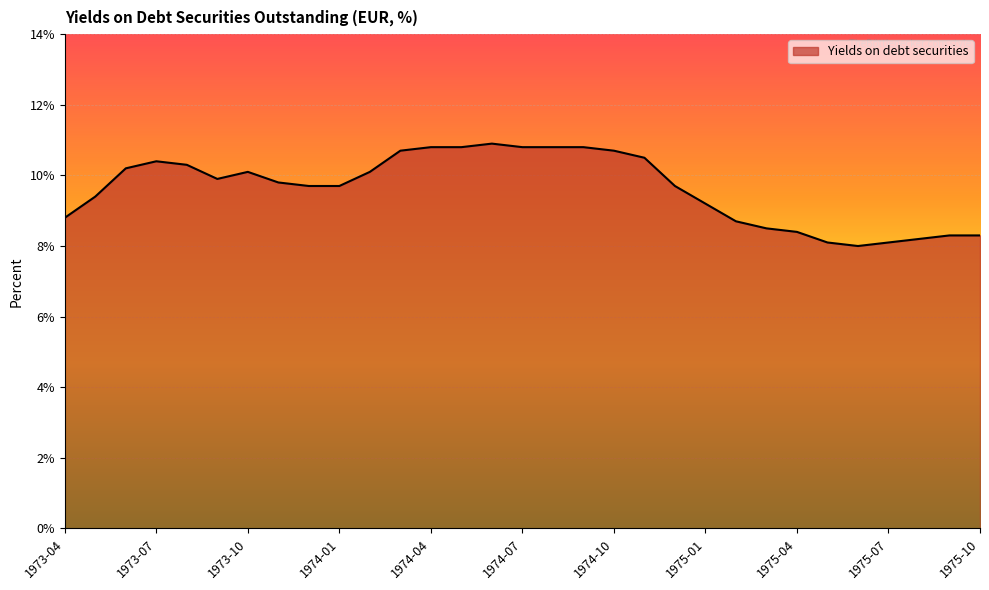

What is the greatest value displayed?

10.9